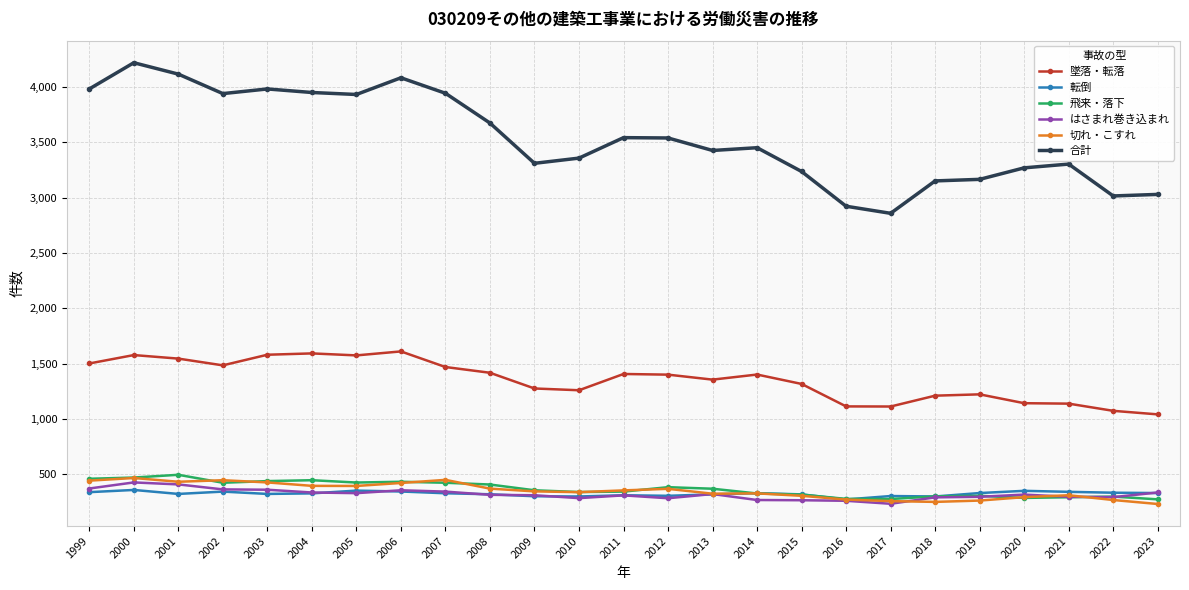

True or false: 墜落・転落 and 転倒 cross at least once.

False